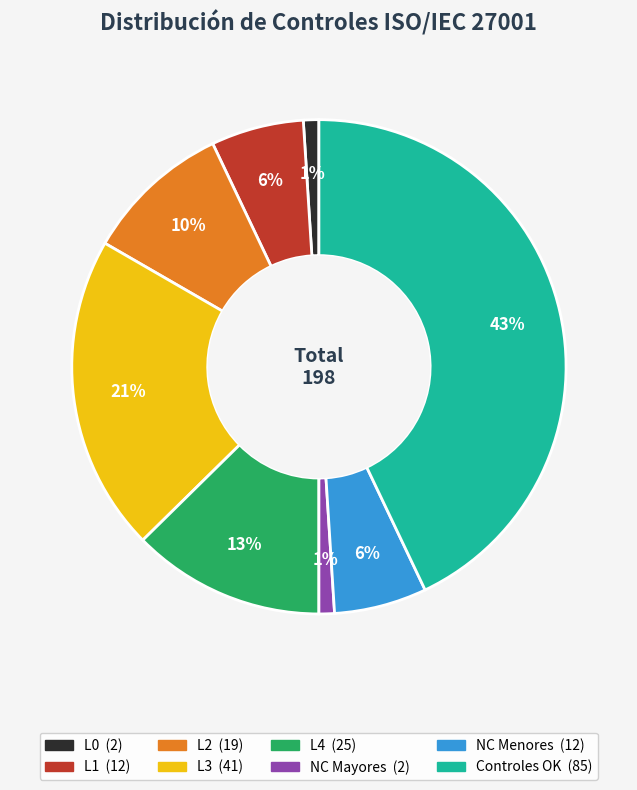

True or false: L4 accounts for 13% of the total.

True